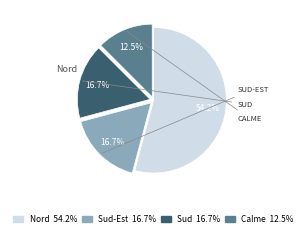

Which slice represents more than half of the pie?

Nord 54.2%